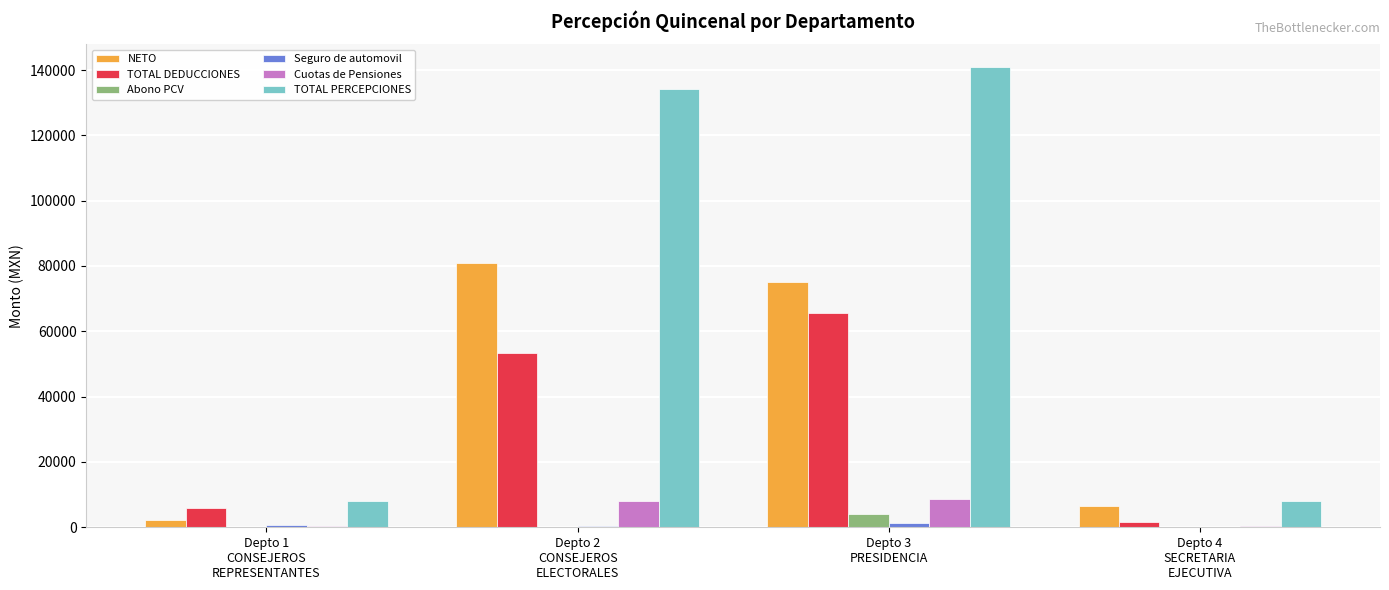

What is the highest value of the Abono PCV series?

4216.7